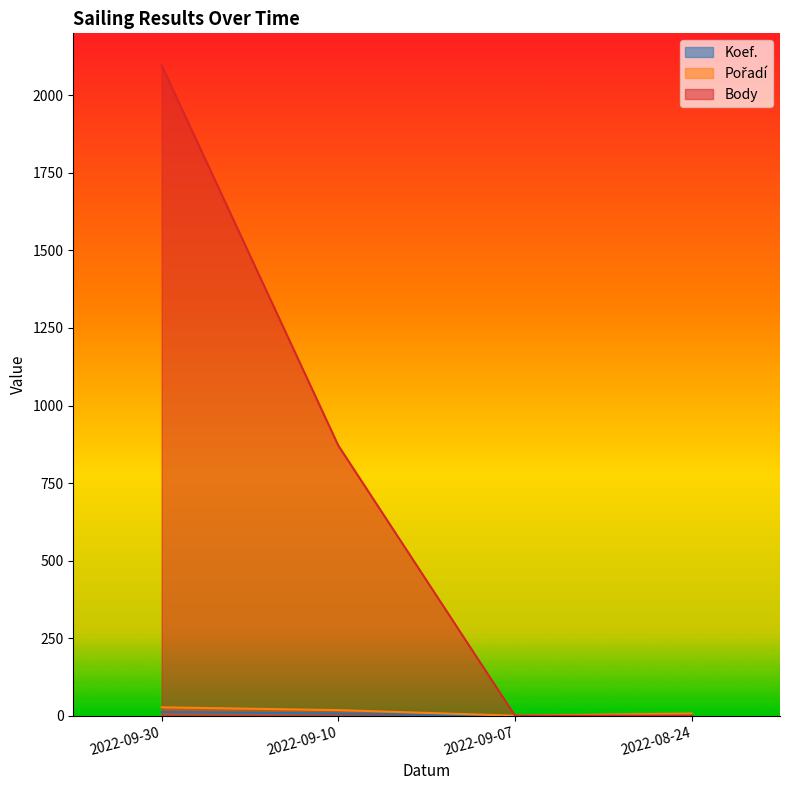

At how many categories does at least one series exceed 1879?

1